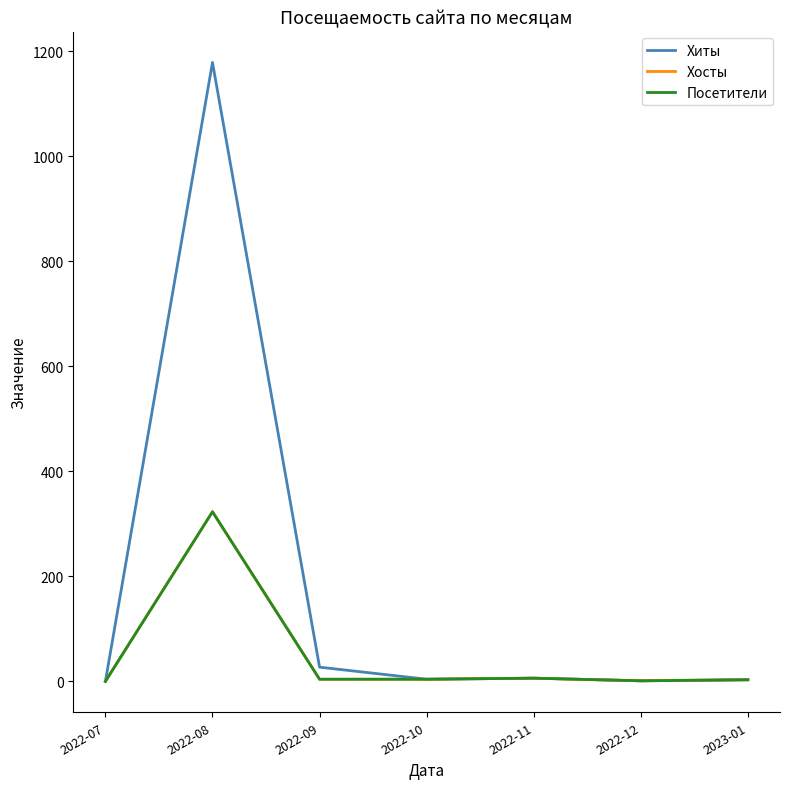

Reading left to right, list all the values displayed in this chart.

Хиты: 2022-07=0	2022-08=1179	2022-09=27	2022-10=4	2022-11=6	2022-12=1	2023-01=3
Хосты: 2022-07=0	2022-08=323	2022-09=4	2022-10=4	2022-11=6	2022-12=1	2023-01=3
Посетители: 2022-07=0	2022-08=323	2022-09=4	2022-10=4	2022-11=6	2022-12=1	2023-01=3